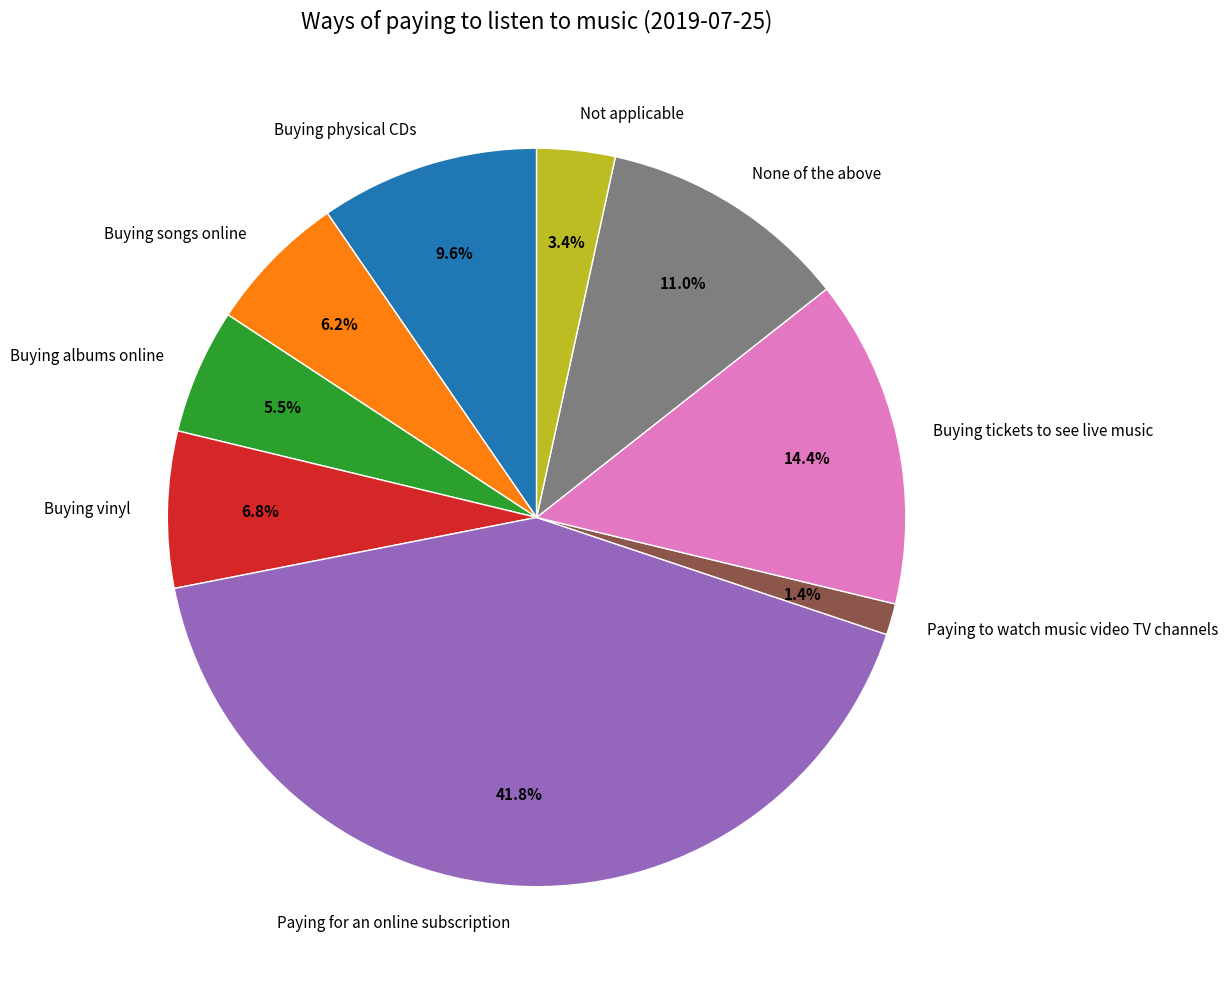

What percentage do Buying albums online and Buying vinyl together represent?

12.3%